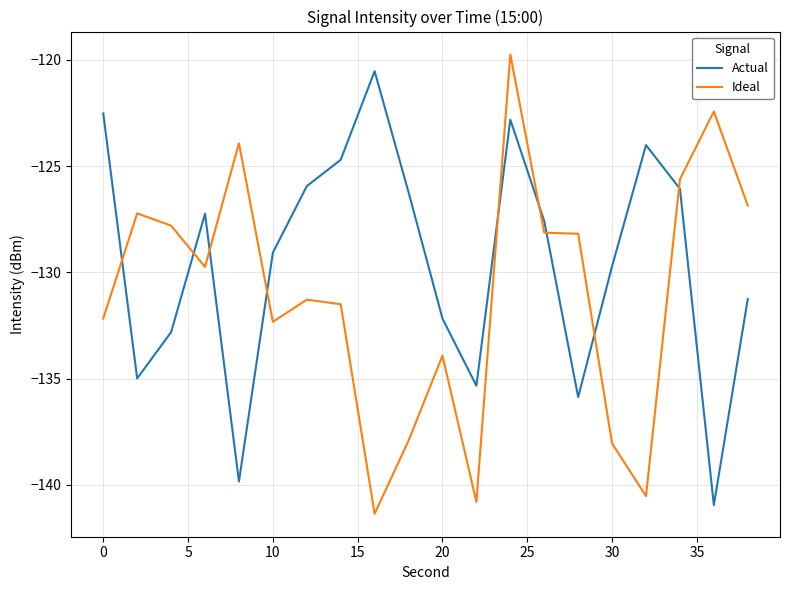

What is the greatest value displayed?

-119.8